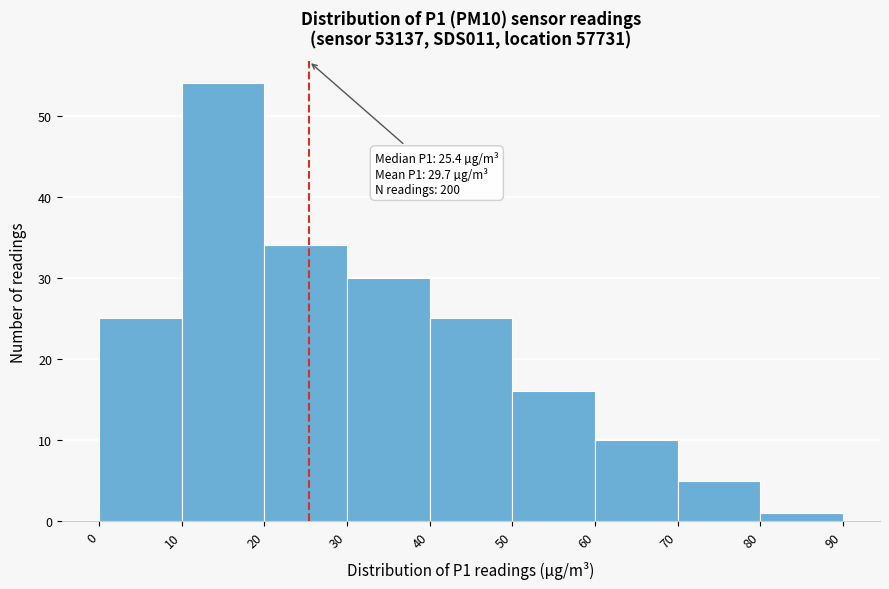

Which range on the x-axis has the tallest bar?

10 to 20